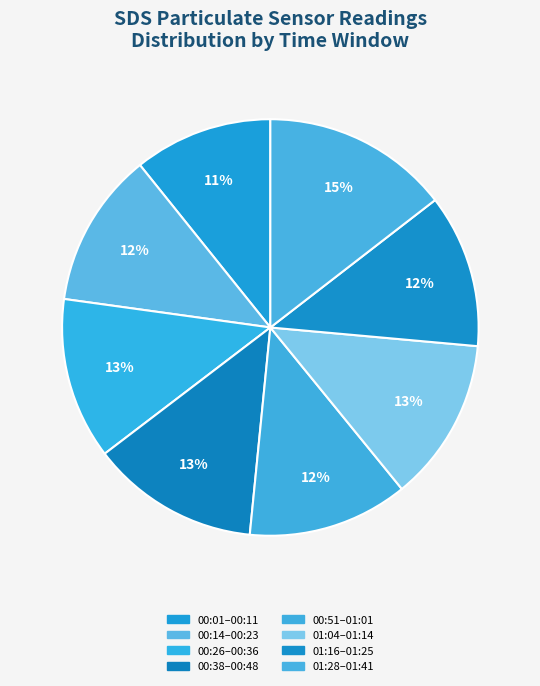

How many segments does this pie chart have?

8